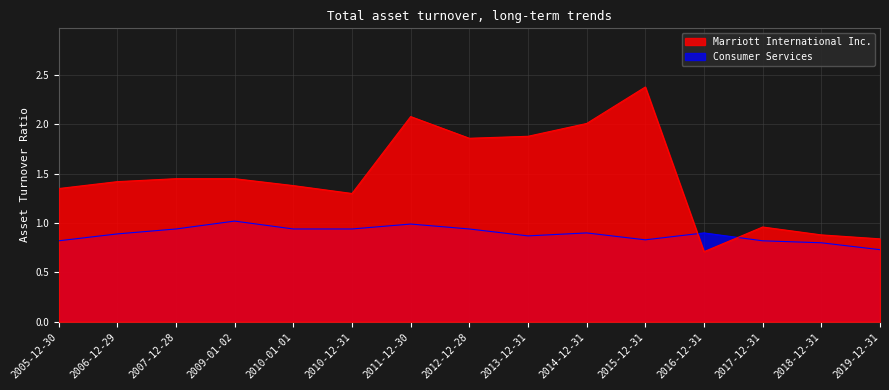

What is the spread (max minus min) of values at 2005-12-30?

0.5